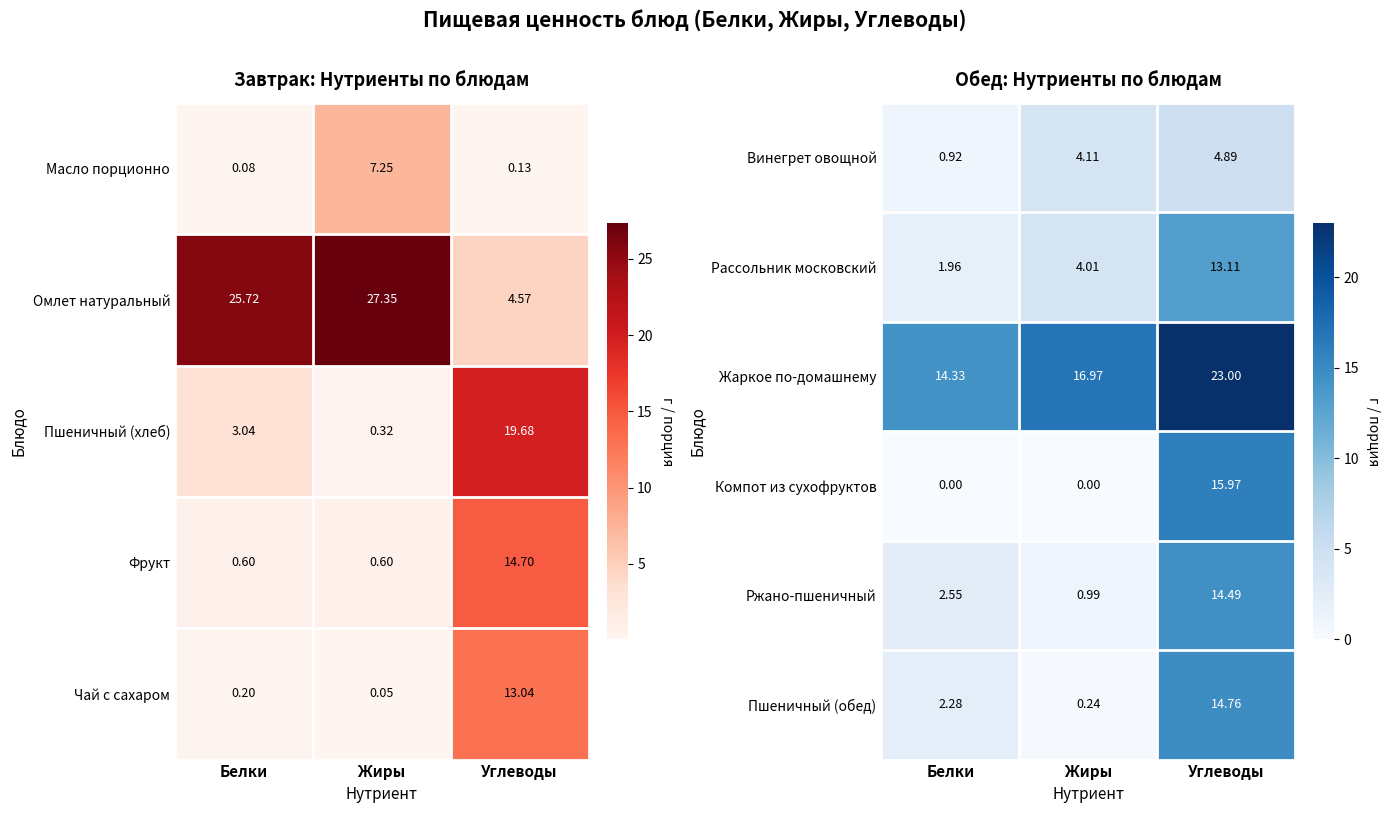

Rank the categories by Ржано-пшеничный value from lowest to highest.

Жиры, Белки, Углеводы